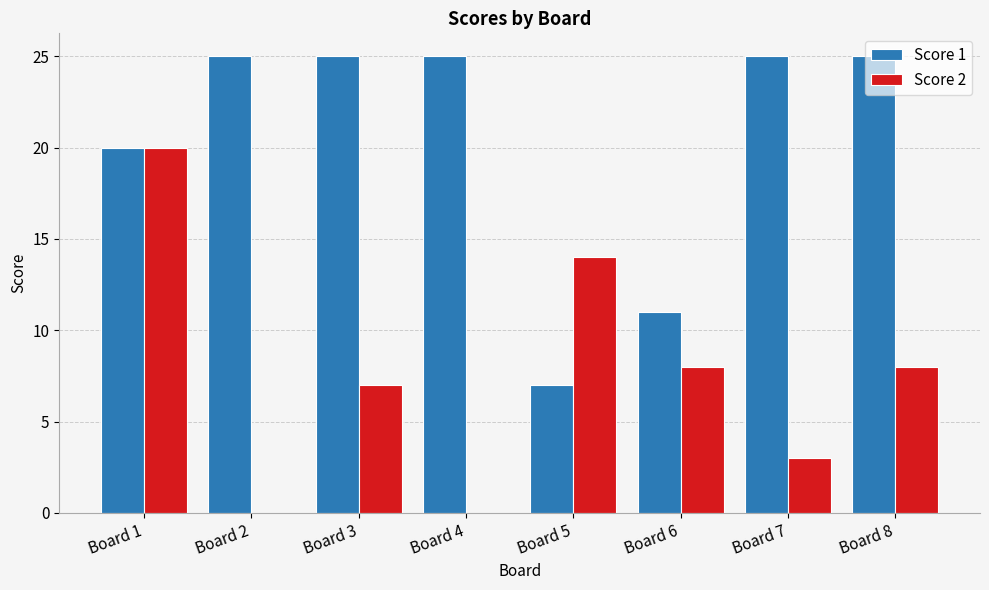

Where is Score 1 nearest to the value 16?

Board 1